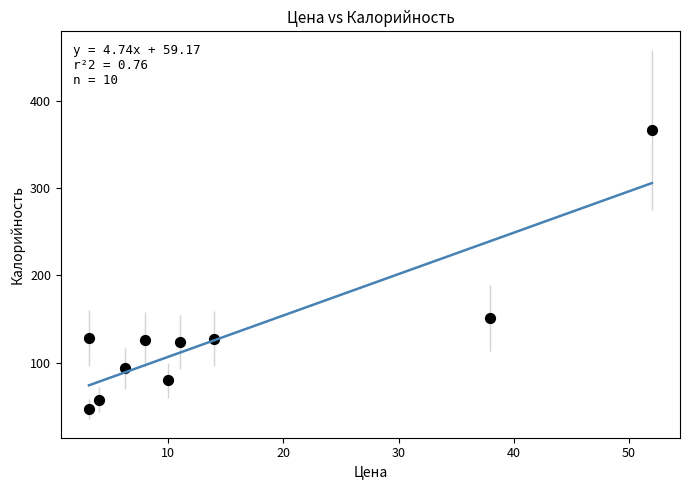

What is the range of Y values (max minus min)?

320.4